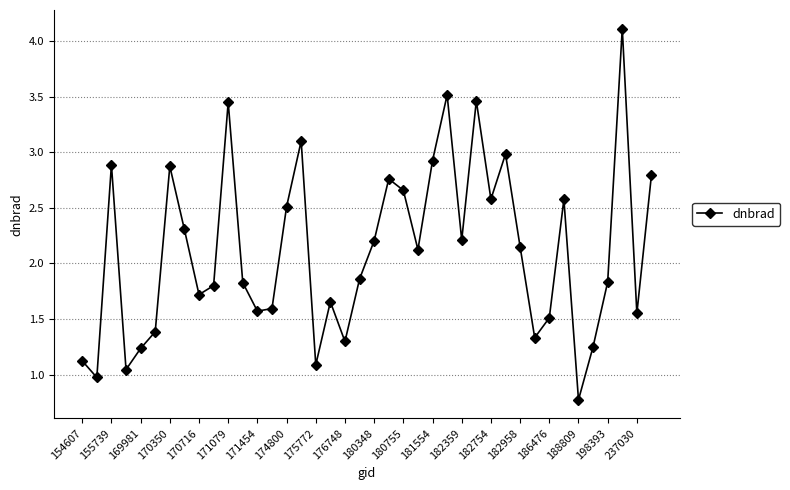

What is the greatest value displayed?

4.1